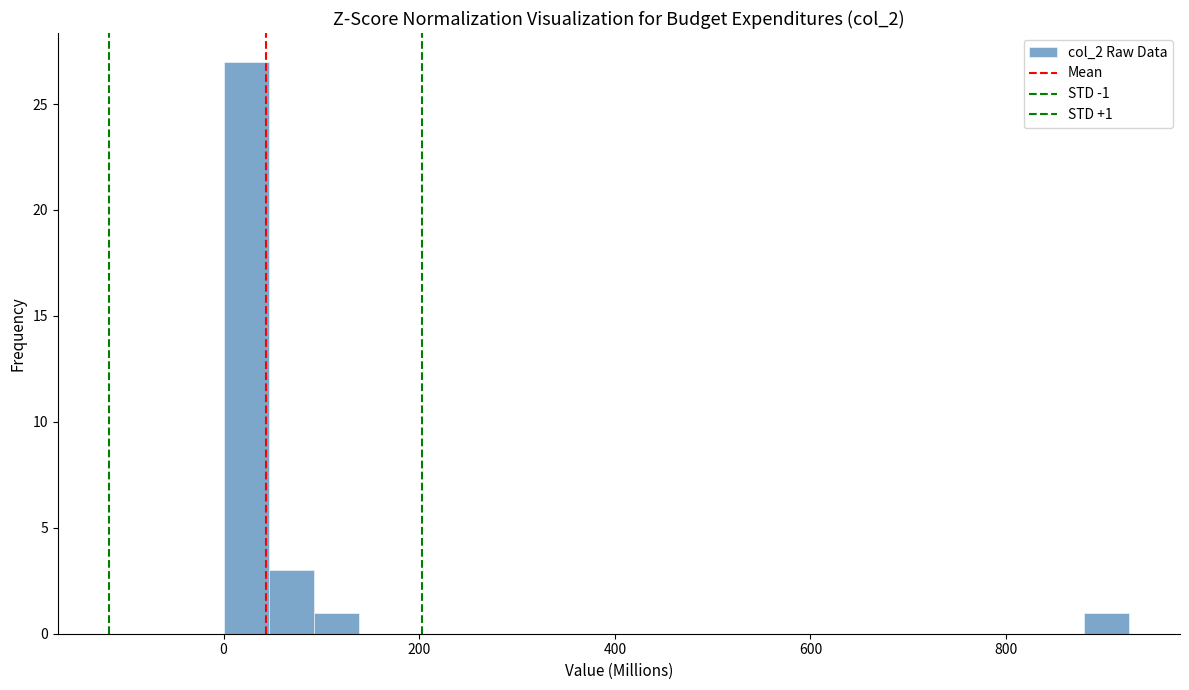

Around what value on the x-axis is the tallest bar? Give the approximate position of its centre, as read against the axis.

20